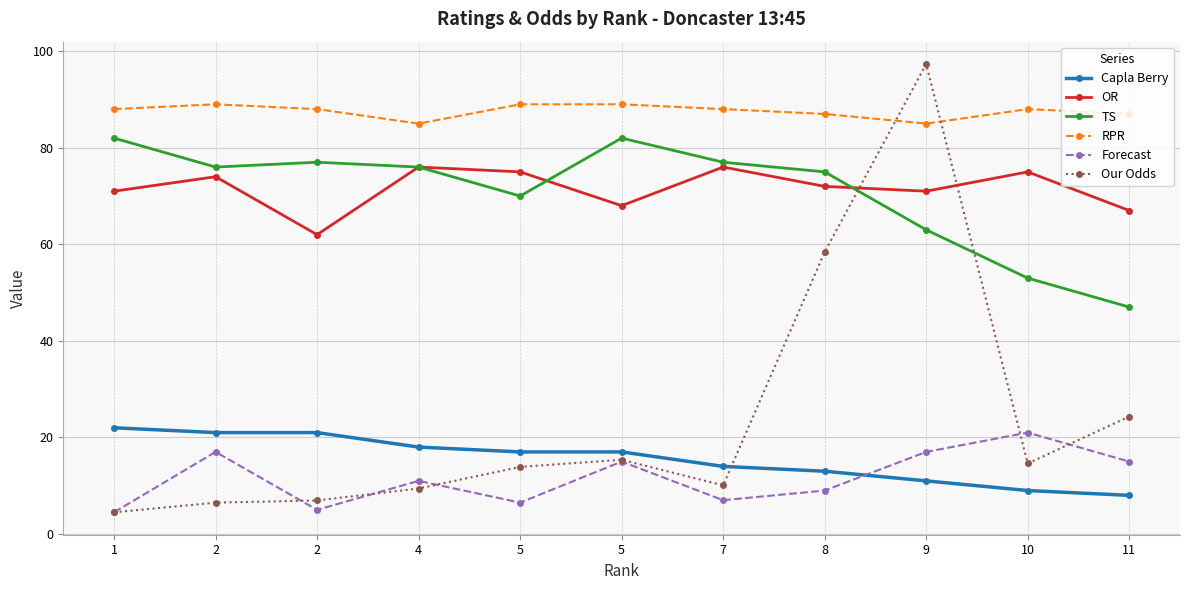

What are all the series names shown in the legend?

Capla Berry, OR, TS, RPR, Forecast, Our Odds